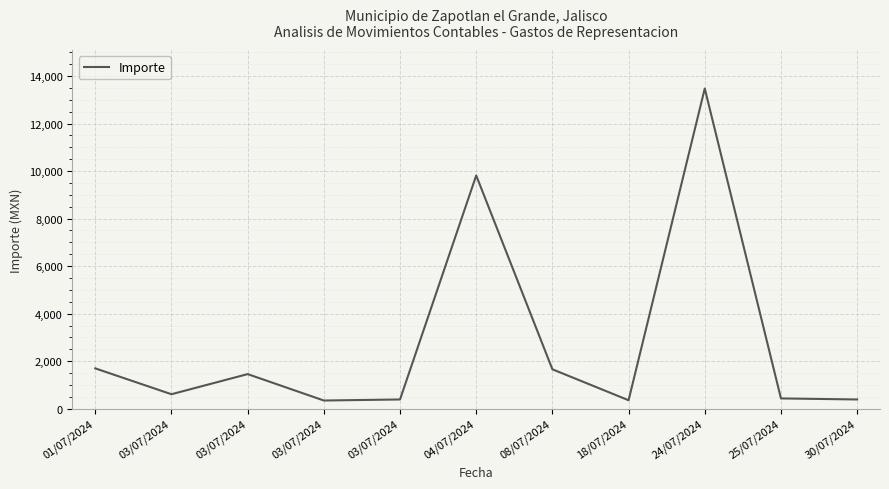

The value at 03/07/2024 is 1454.0. True or false?

True